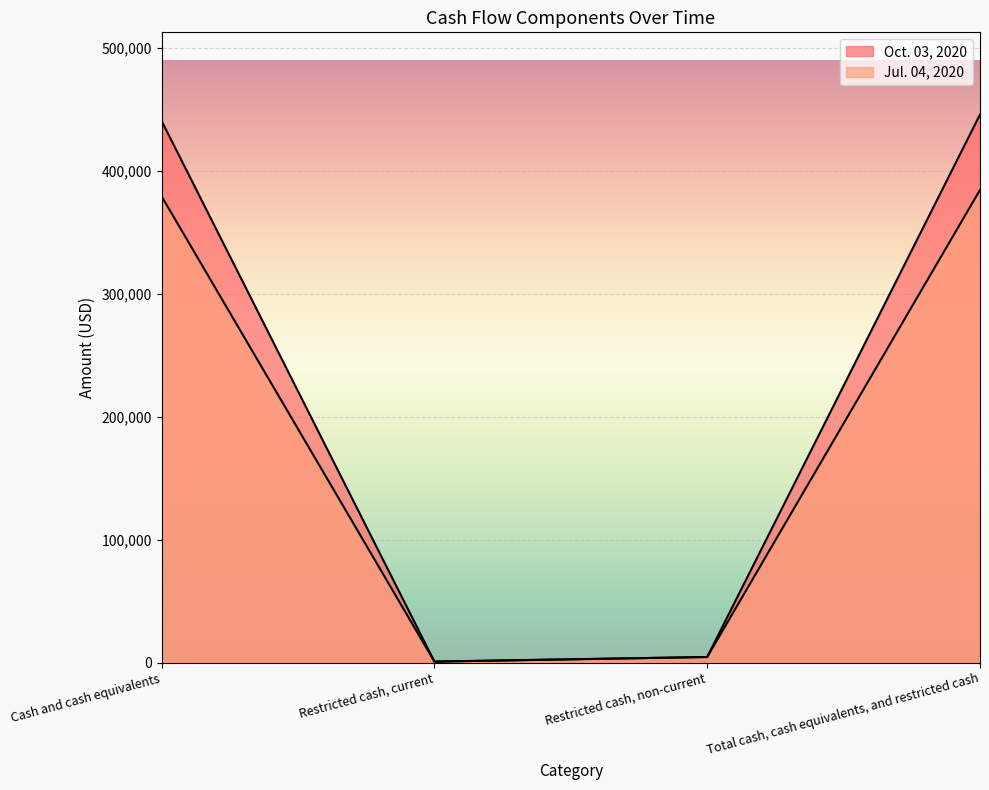

The value of Jul. 04, 2020 at Restricted cash, current is 736. True or false?

True